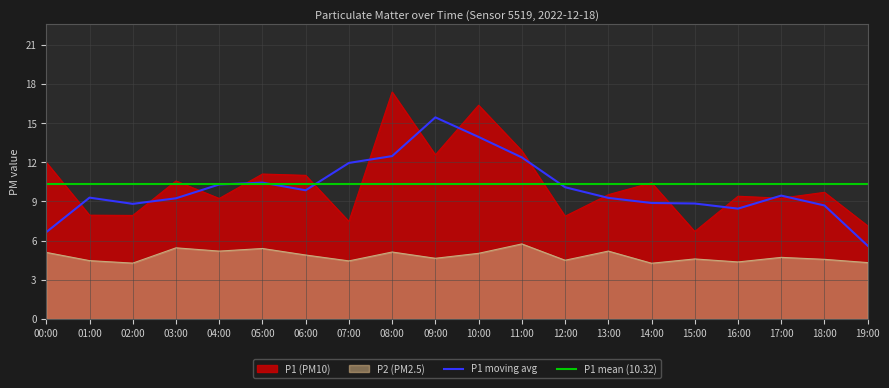

What is the smallest value displayed?

4.3